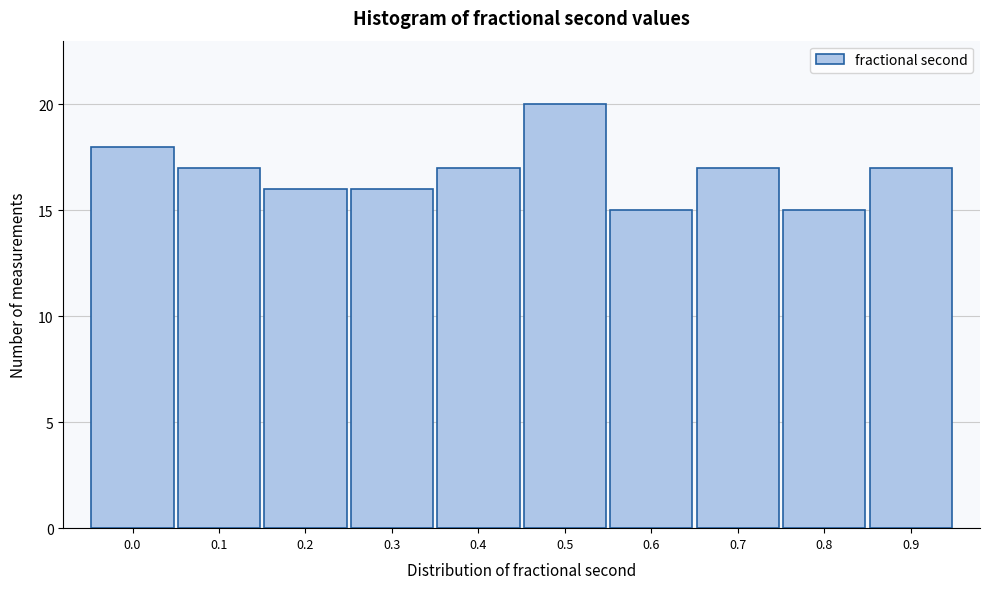

Reading left to right, extract all data points from this chart.

0.0=18	0.1=17	0.2=16	0.3=16	0.4=17	0.5=20	0.6=15	0.7=17	0.8=15	0.9=17